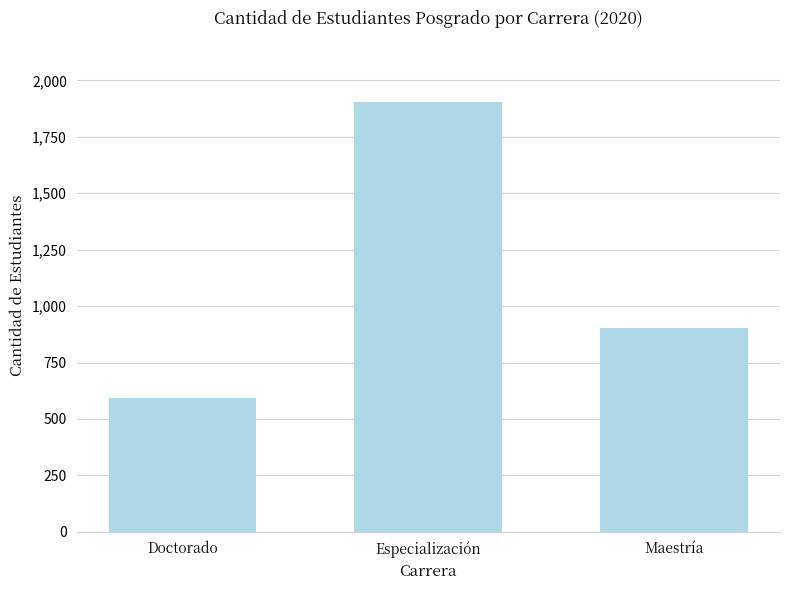

What is the change in value from Especialización to Maestría?

-1000